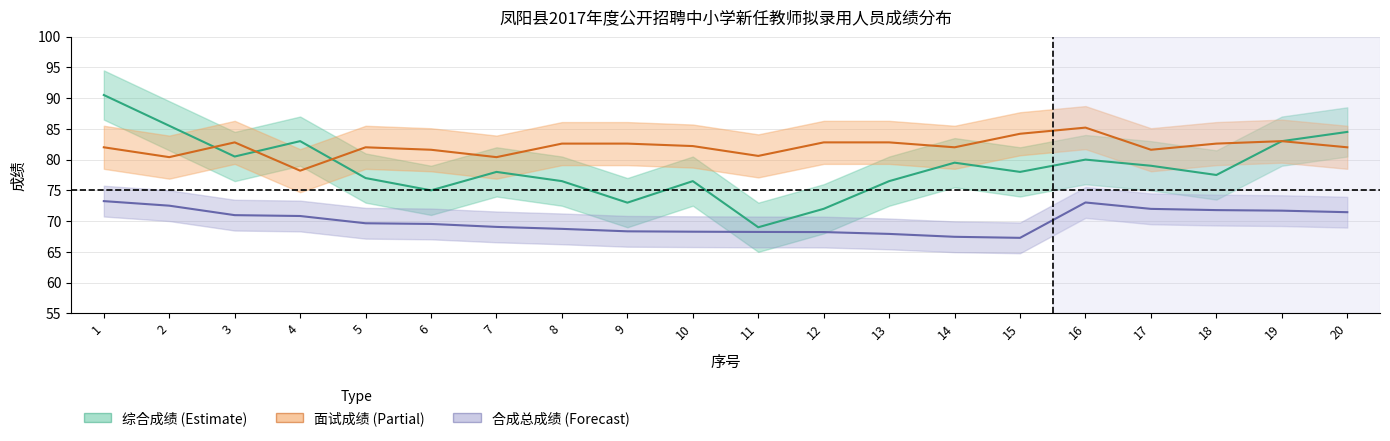

Which series changed the most between 12 and 17?

综合成绩